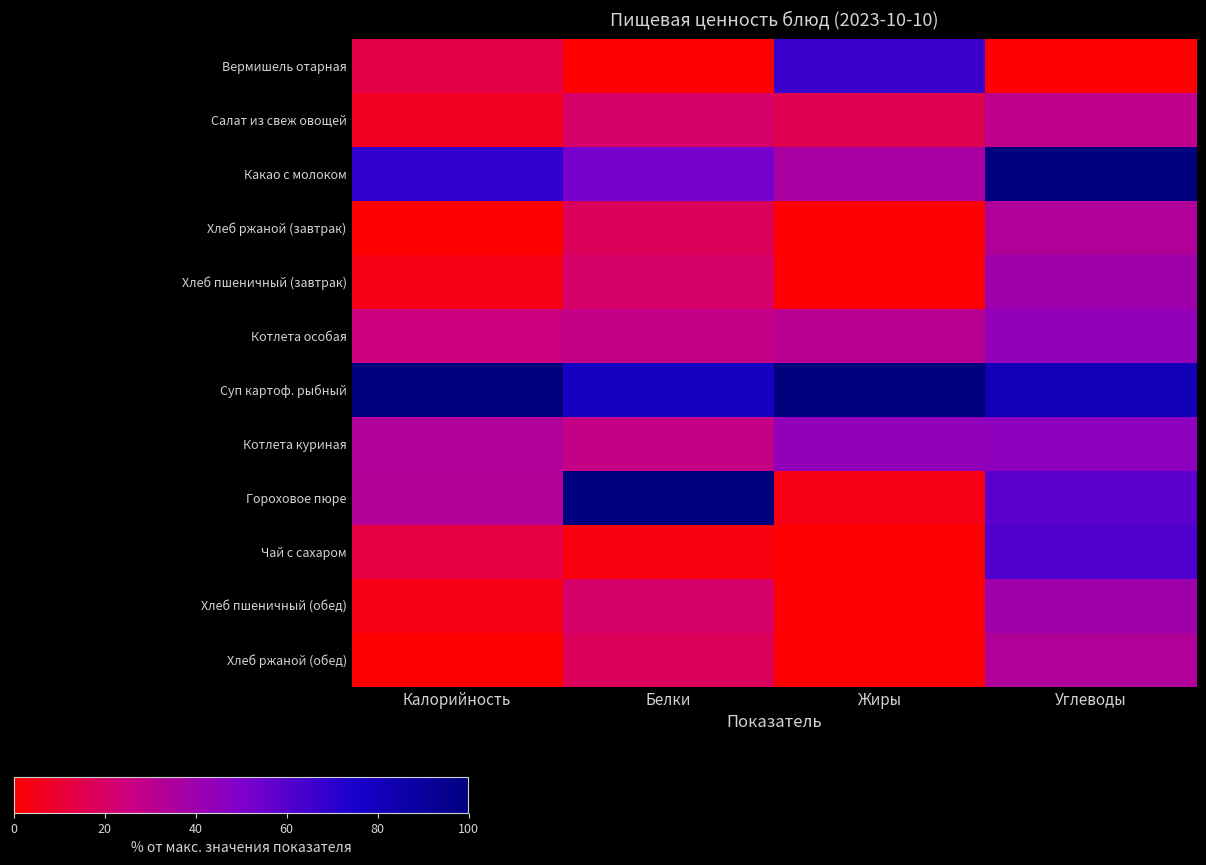

Reading right to left, what are all the values shown in this chart?

Вермишель отарная: Углеводы=0.0	Жиры=67.0	Белки=0.0	Калорийность=13.8
Салат из свеж овощей: Углеводы=29.5	Жиры=16.0	Белки=20.5	Калорийность=6.9
Какао с молоком: Углеводы=100.0	Жиры=36.0	Белки=52.1	Калорийность=69.4
Хлеб ржаной (завтрак): Углеводы=33.6	Жиры=1.0	Белки=17.8	Калорийность=0.0
Хлеб пшеничный (завтрак): Углеводы=39.8	Жиры=0.0	Белки=20.5	Калорийность=4.1
Котлета особая: Углеводы=43.4	Жиры=31.0	Белки=27.4	Калорийность=25.2
Суп картоф. рыбный: Углеводы=82.0	Жиры=100.0	Белки=78.1	Калорийность=100.0
Котлета куриная: Углеводы=45.5	Жиры=44.0	Белки=27.4	Калорийность=33.9
Гороховое пюре: Углеводы=58.6	Жиры=4.0	Белки=100.0	Калорийность=33.2
Чай с сахаром: Углеводы=61.5	Жиры=0.0	Белки=2.7	Калорийность=13.2
Хлеб пшеничный (обед): Углеводы=39.8	Жиры=0.0	Белки=20.5	Калорийность=4.1
Хлеб ржаной (обед): Углеводы=33.6	Жиры=1.0	Белки=17.8	Калорийность=0.0